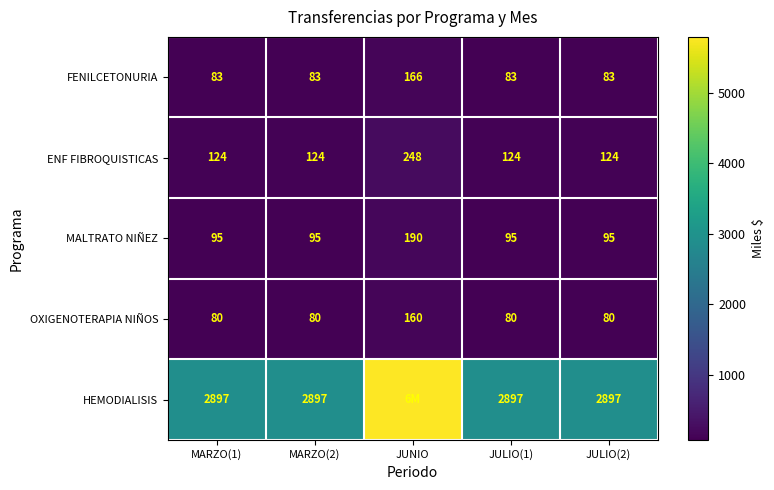

What is the total value across all series at JUNIO?

6557.5